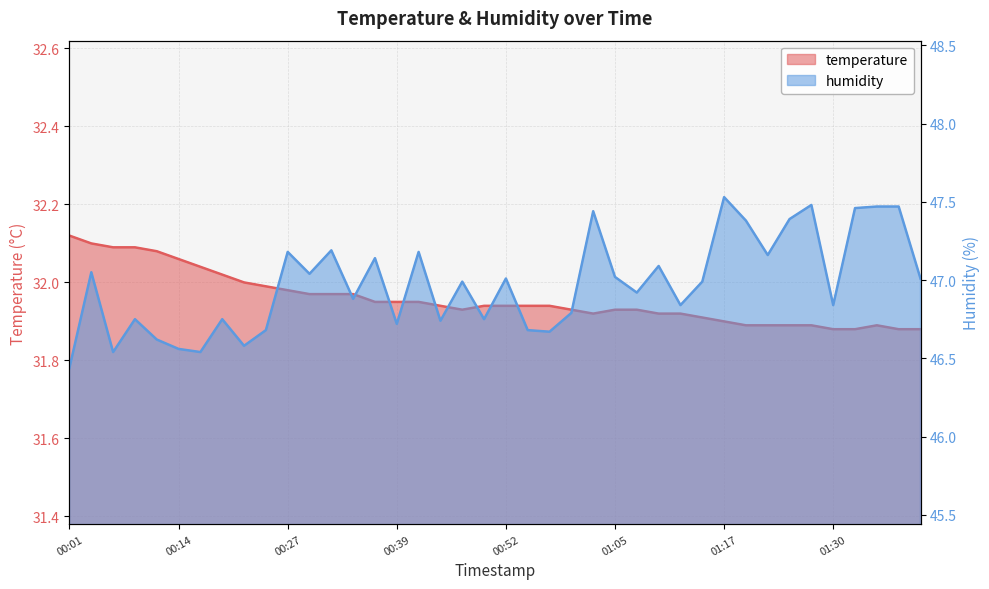

In humidity, how many points are lower than both neighbors (excluding endpoints)?

13